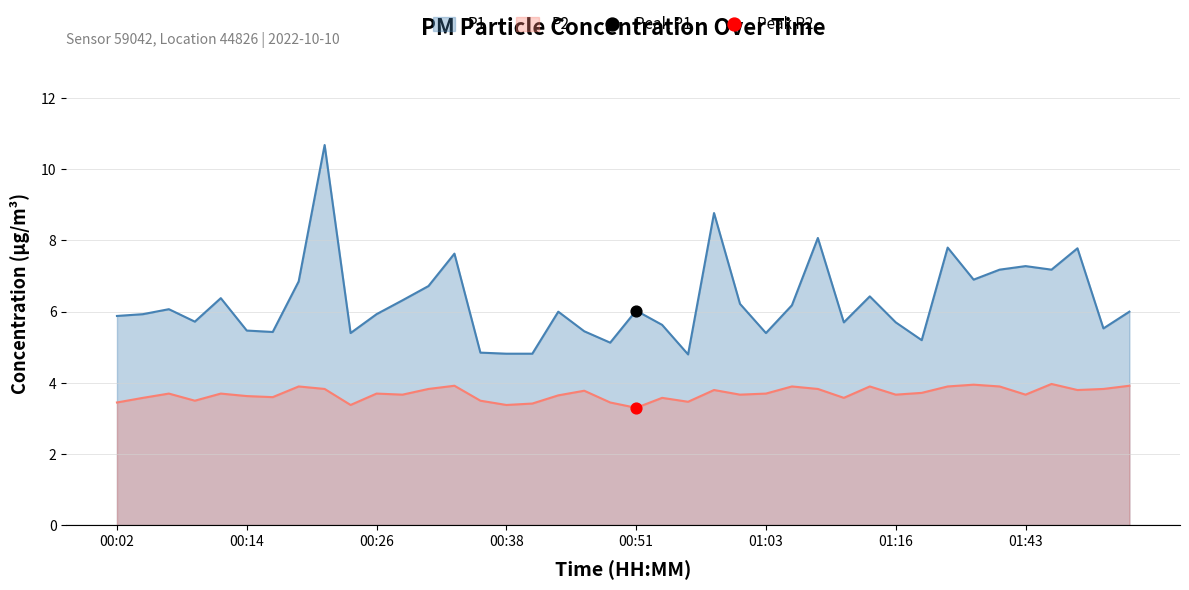

What are all the series names shown in the legend?

P1, P2